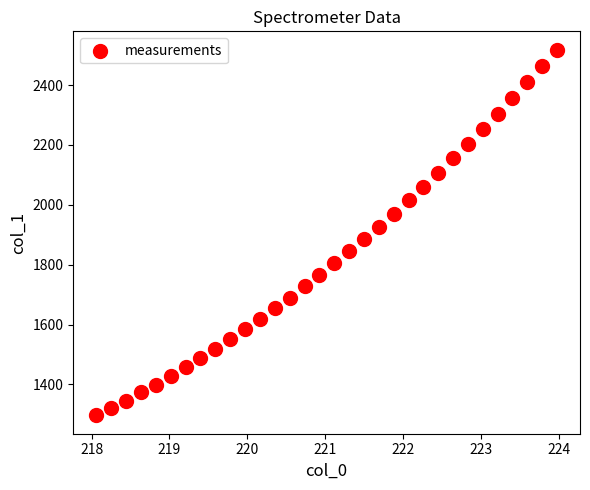

What is the range of Y values (max minus min)?

1221.7